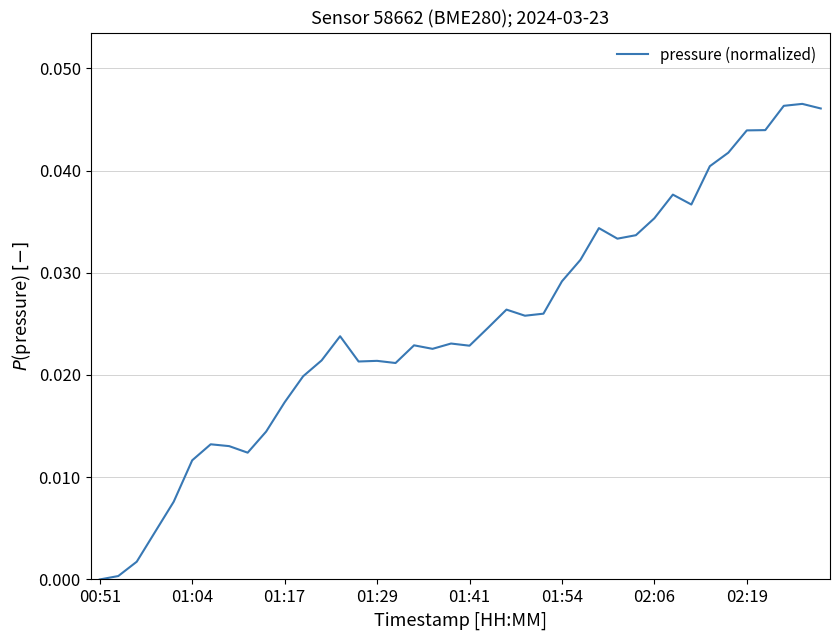

Where is the first local minimum?

8